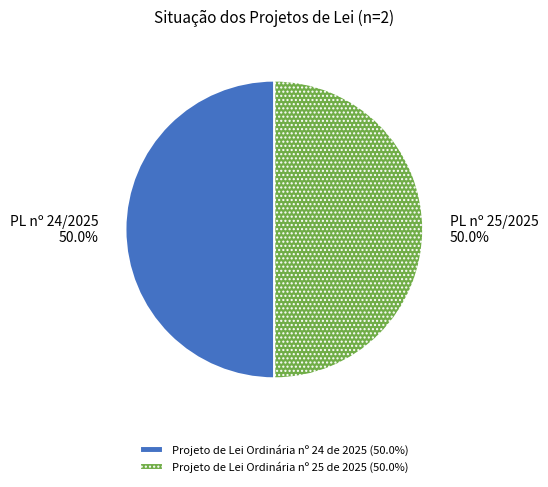

To the nearest percent, what portion does Projeto de Lei Ordinária nº 25 de 2025 represent?

50%